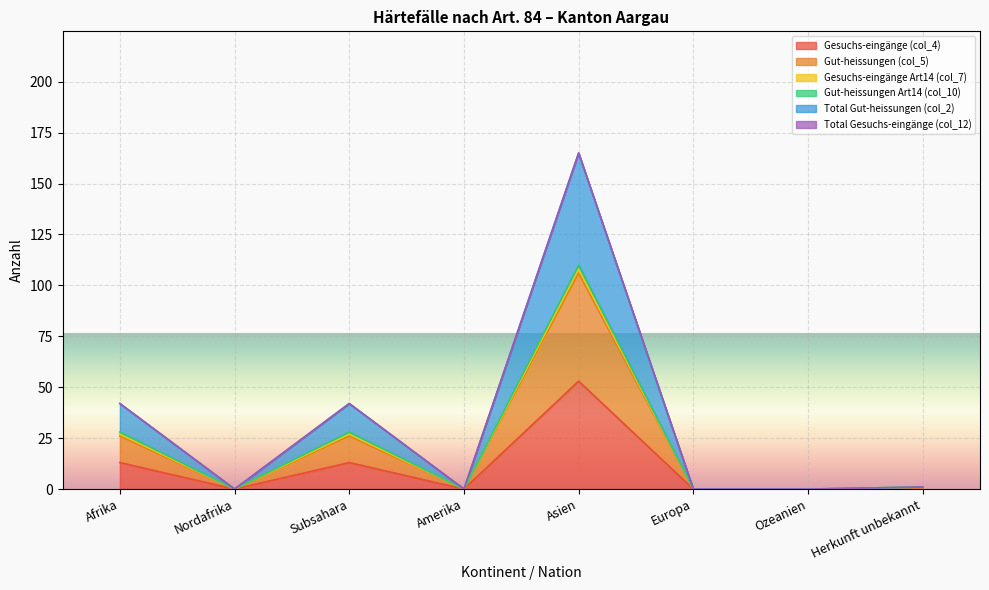

True or false: Total Gut-heissungen (col_2) has a value of 289 at Asien.

False